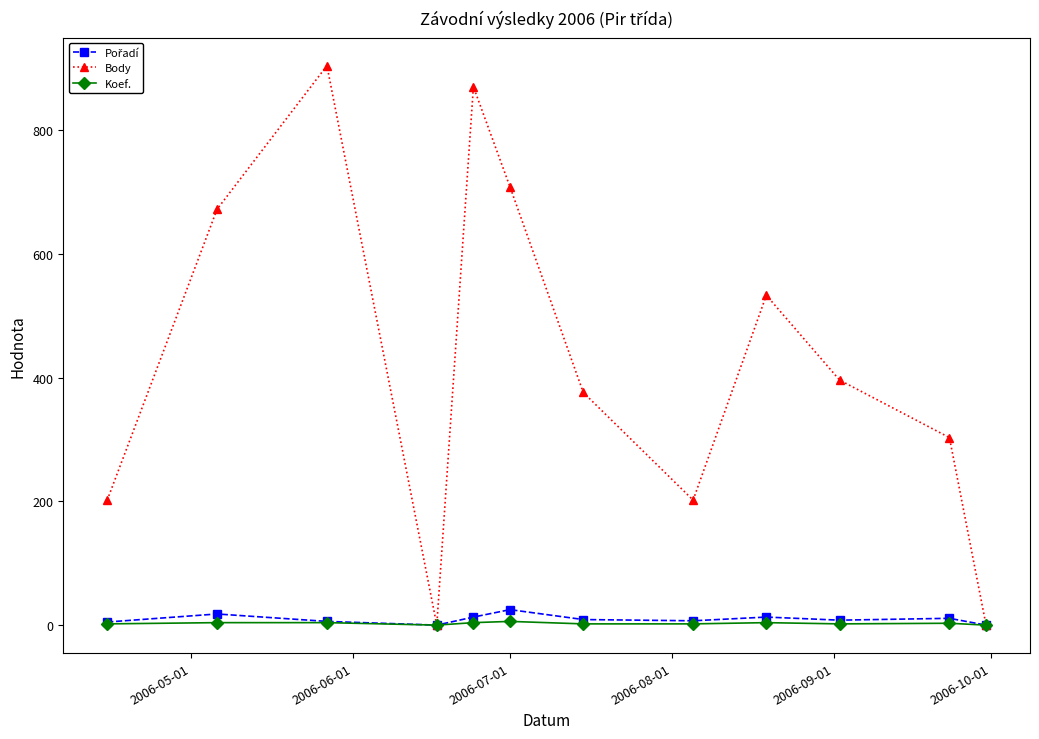

Which series has the largest total across all categories?

Body